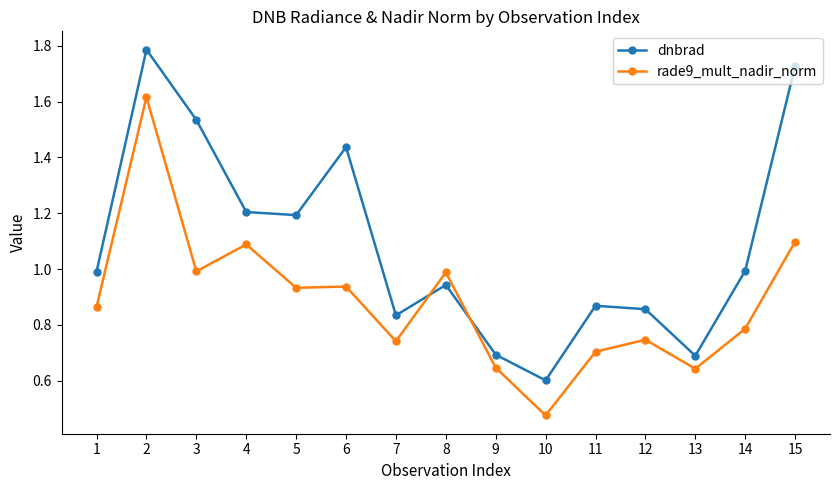

At which category does the chart reach its peak across all series?

2